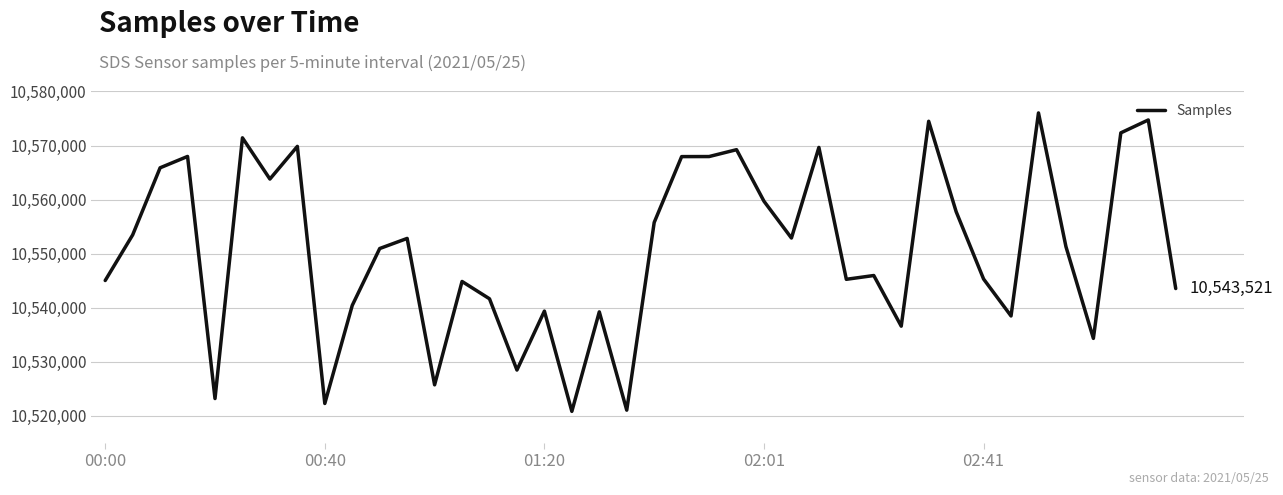

True or false: there are more than 2 points higher than both neighbors.

True